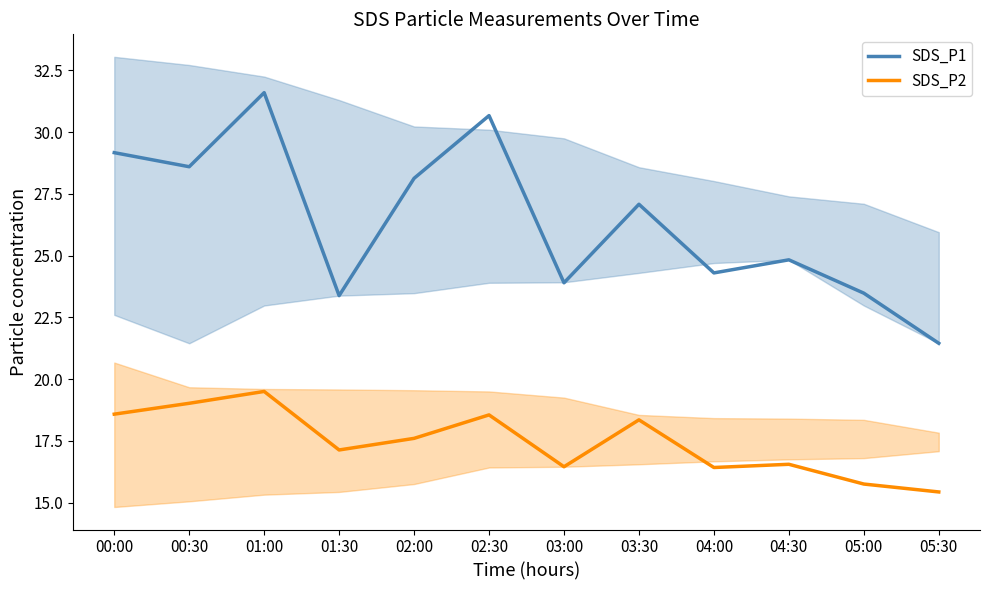

Is the value of SDS_P2 at 04:00 greater than the value of SDS_P1 at 02:00?

No